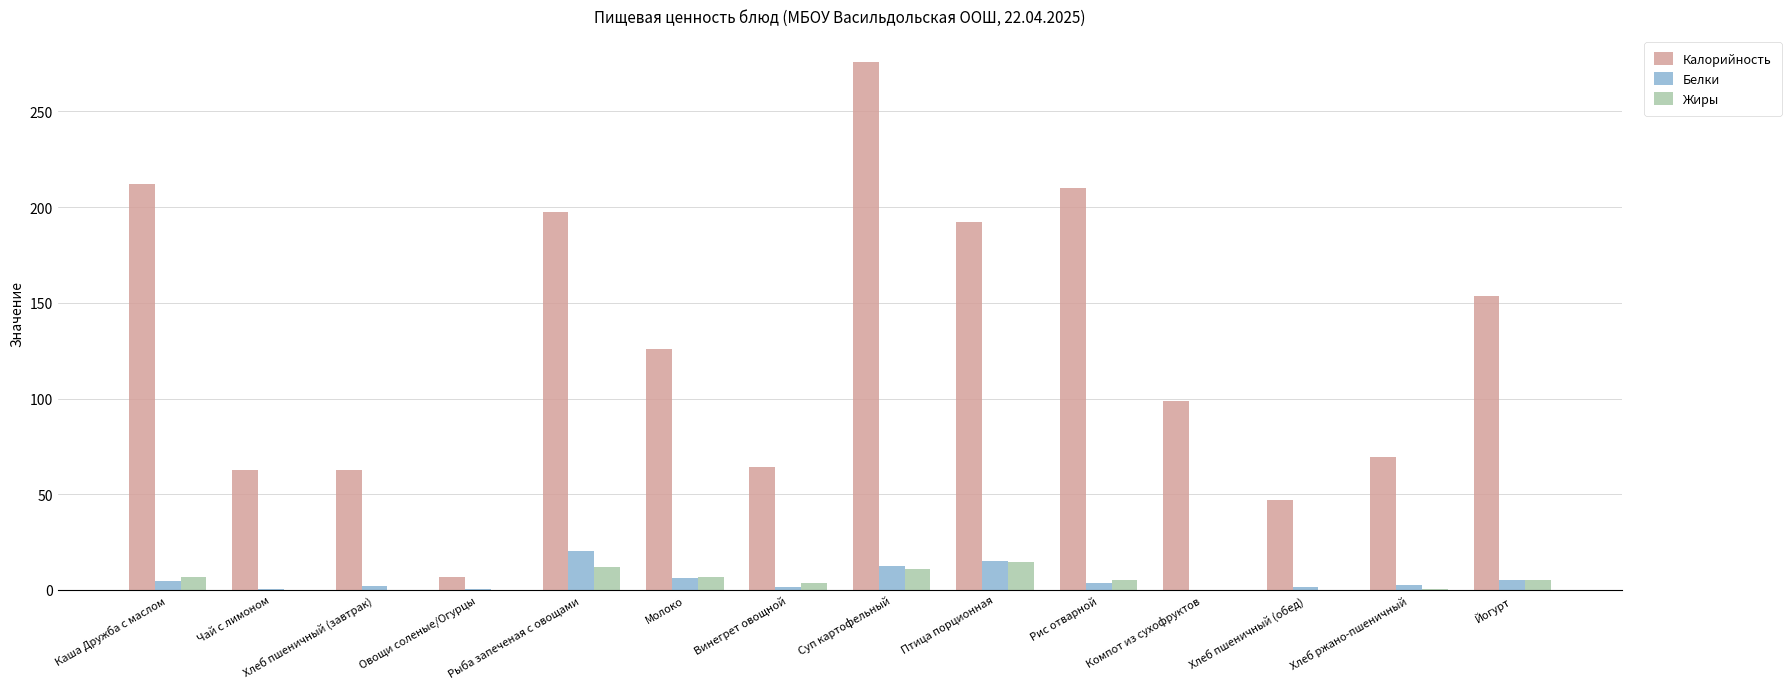

What is the sum of all Калорийность values?

1777.0